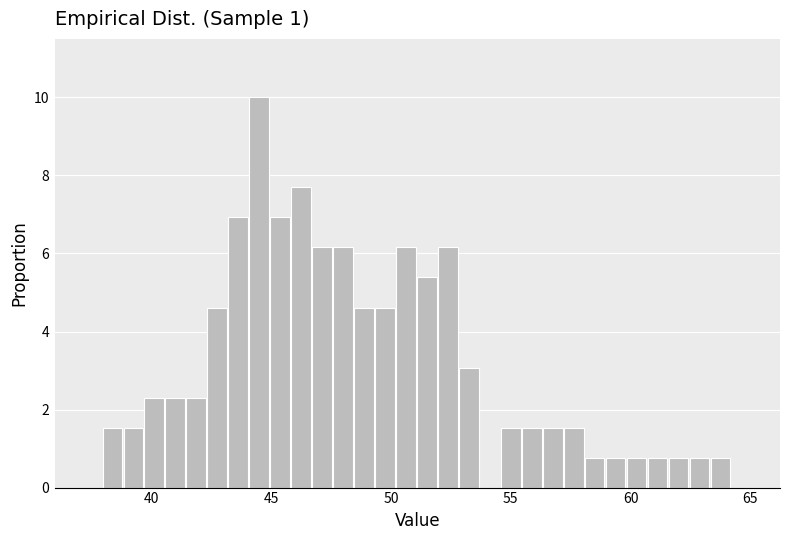

Around what value on the x-axis is the tallest bar? Give the approximate position of its centre, as read against the axis.

44.5